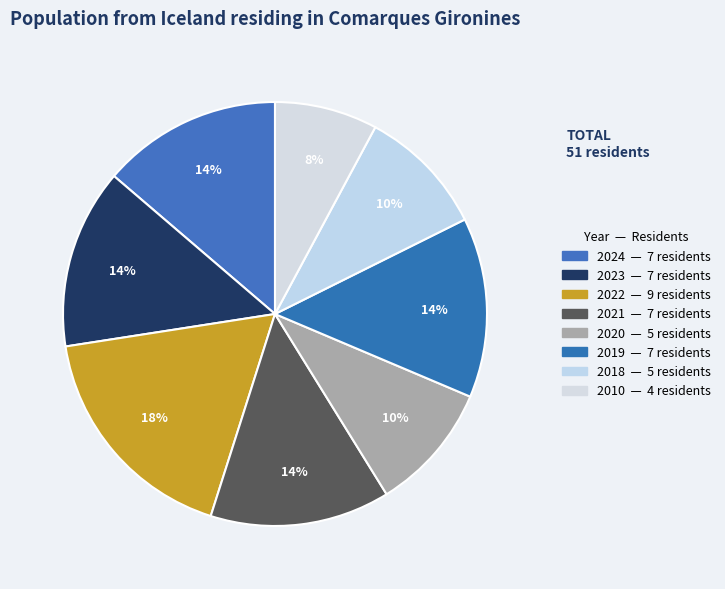

What percentage is NOT represented by 2020?

90.2%